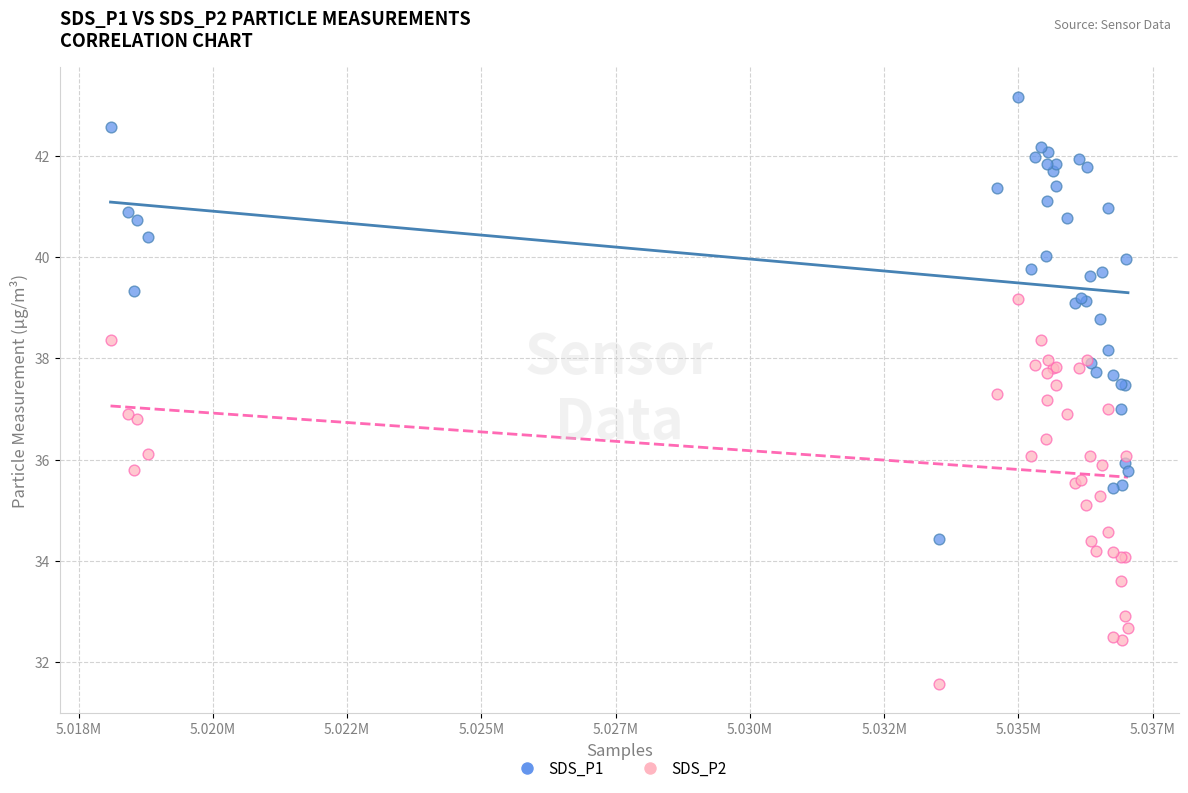

Which series reaches the maximum Y coordinate?

SDS_P1